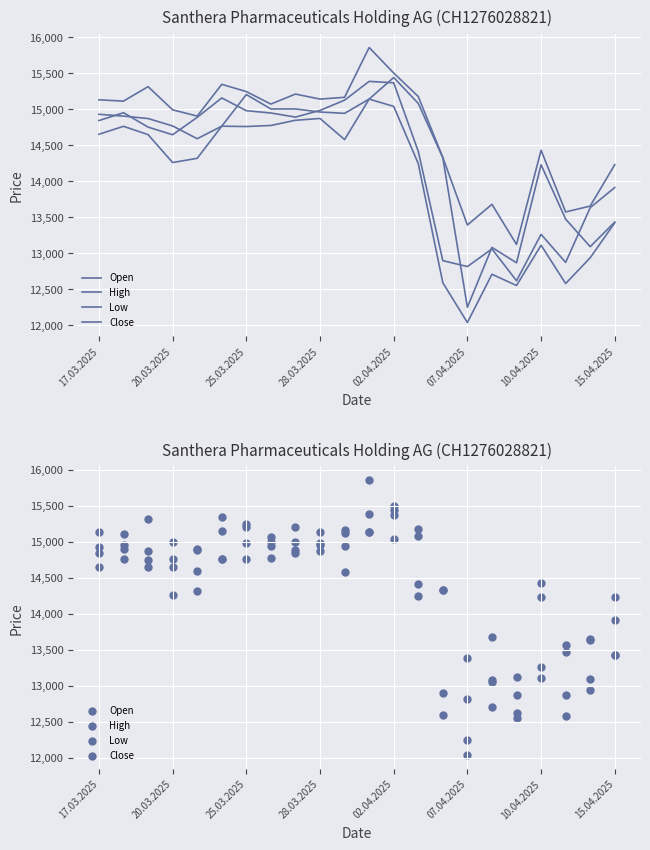

What are all the series names shown in the legend?

Open, High, Low, Close